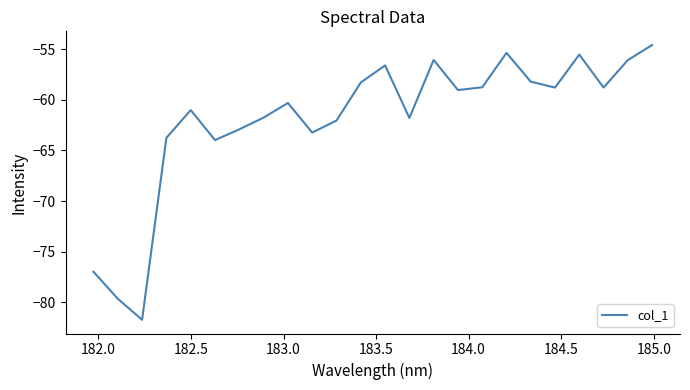

What is the sum of all values?

-1485.2